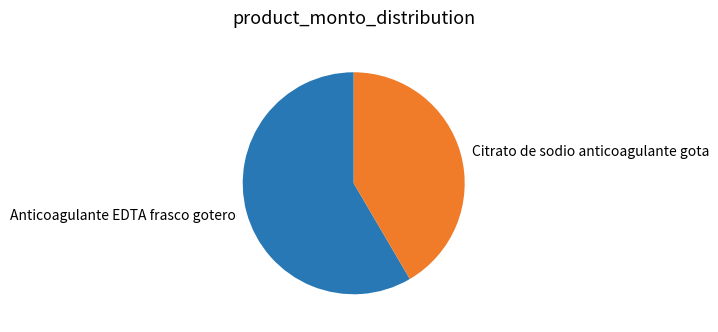

Approximately how many times larger is the value at Citrato de sodio anticoagulante gota compared to Anticoagulante EDTA frasco gotero?

0.7